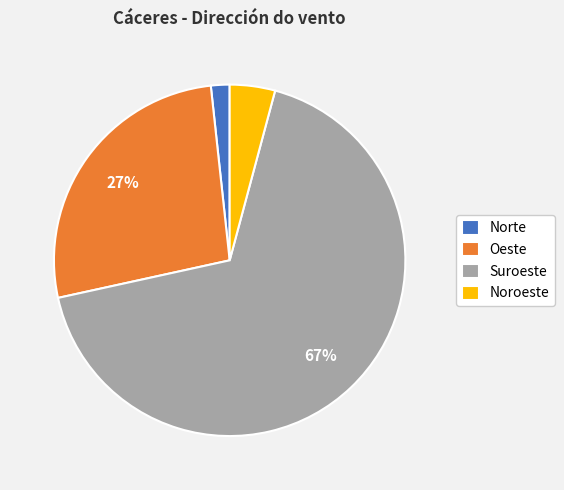

How many slices are in this pie chart?

4